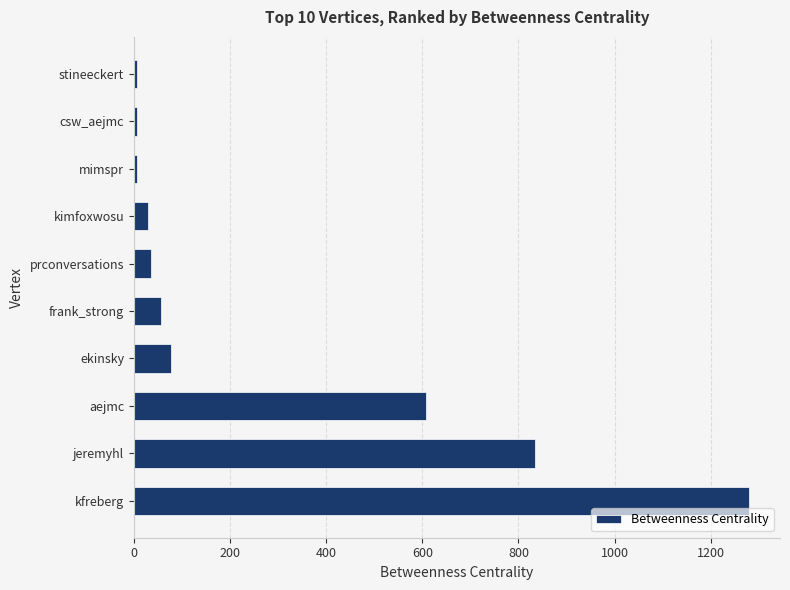

The value at jeremyhl is 445.5. True or false?

False